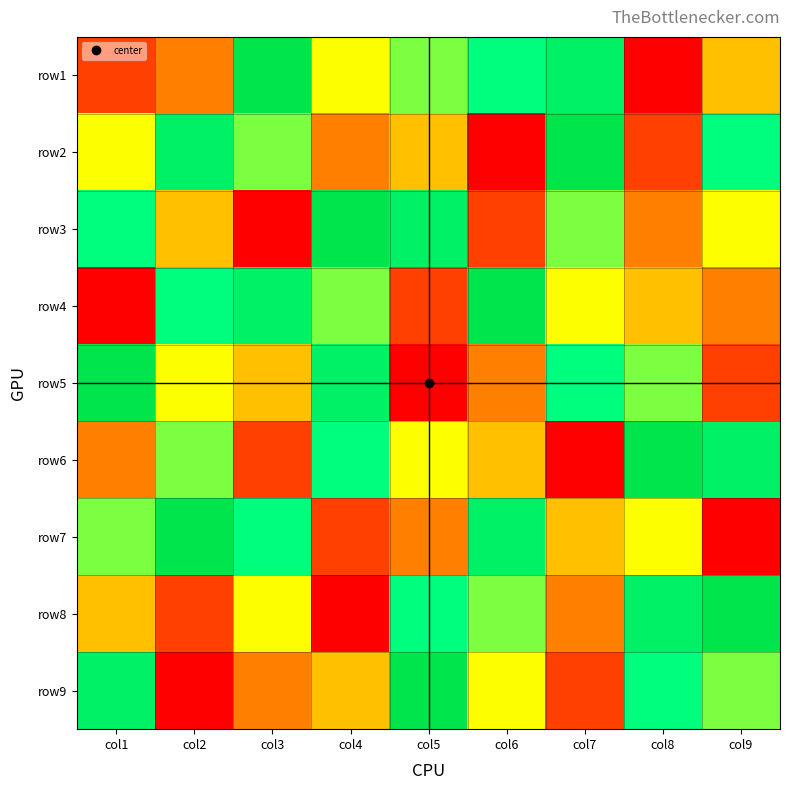

At how many categories does at least one series exceed 7?

9